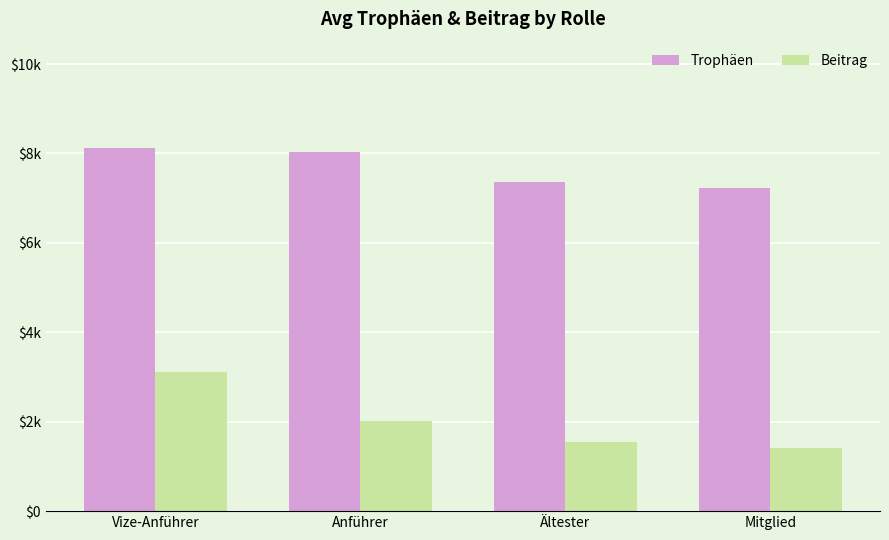

What are all the series names shown in the legend?

Trophäen, Beitrag